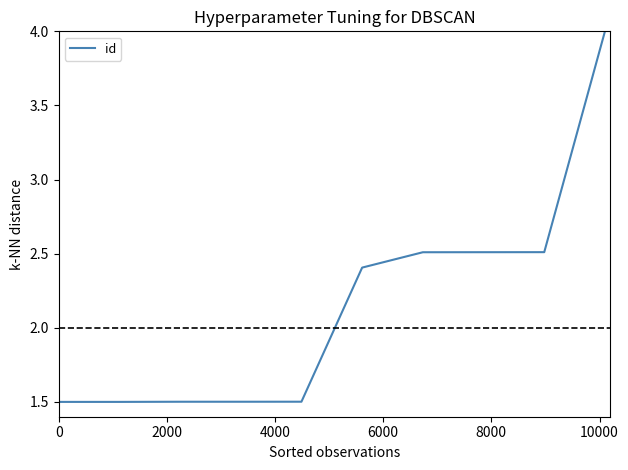

What is the smallest value displayed?

1.5